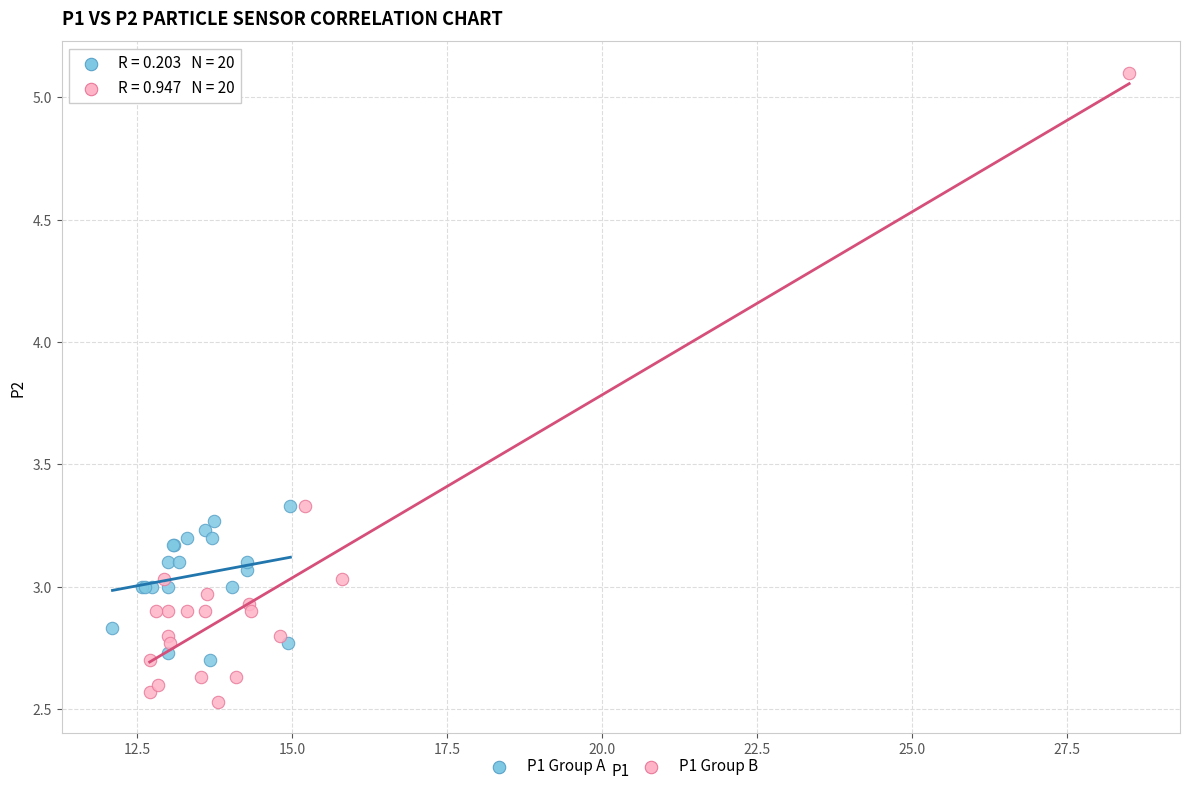

Which series contains the lowest Y value?

P1 Group B